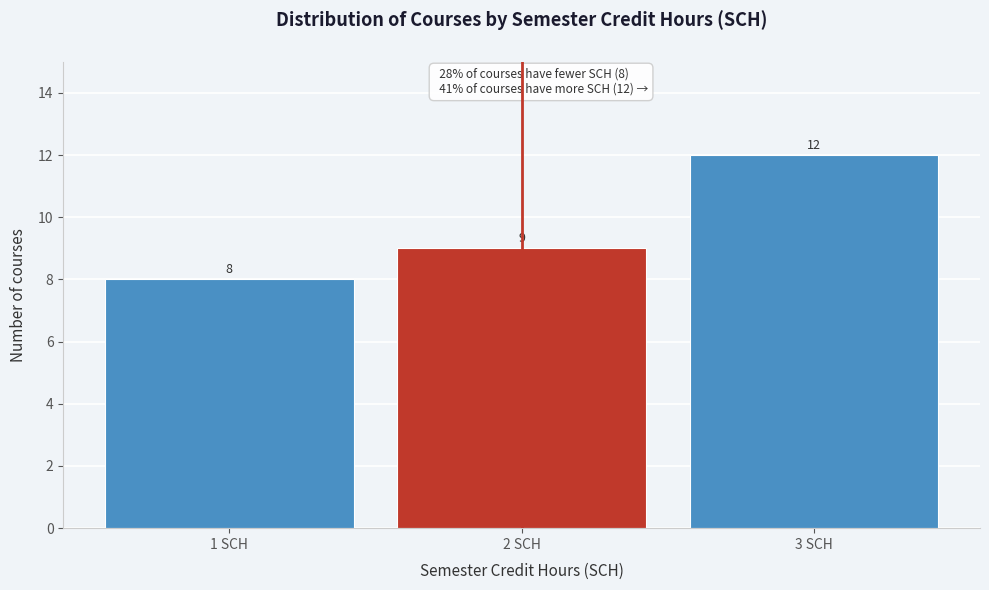

Reading left to right, transcribe all the data shown in this chart.

8	9	12